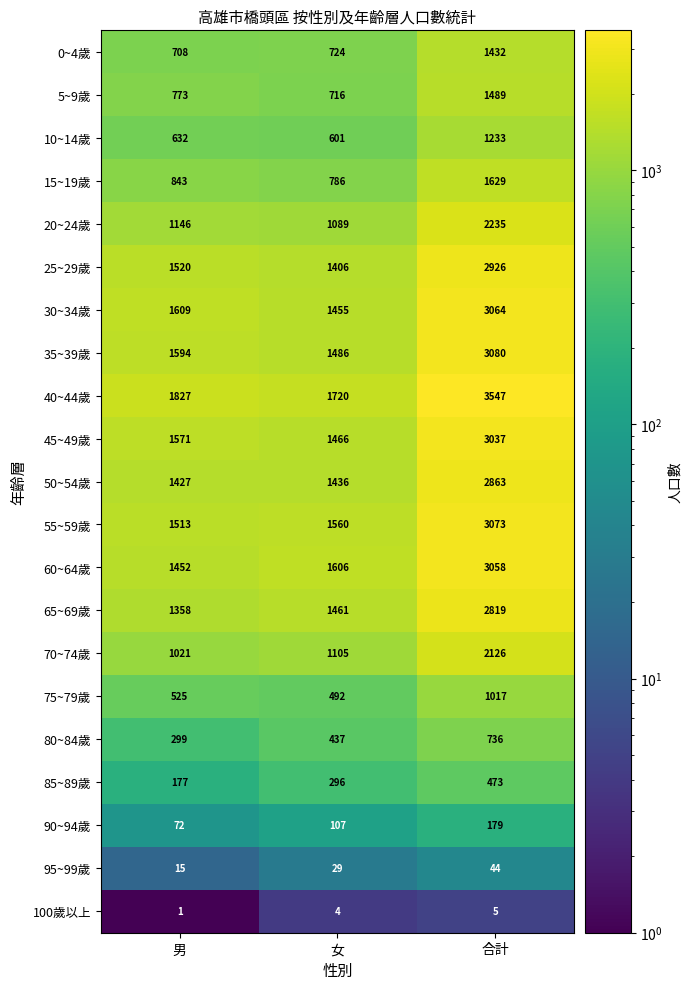

Is the value of 25~29歲 at 男 greater than the value of 40~44歲 at 合計?

No